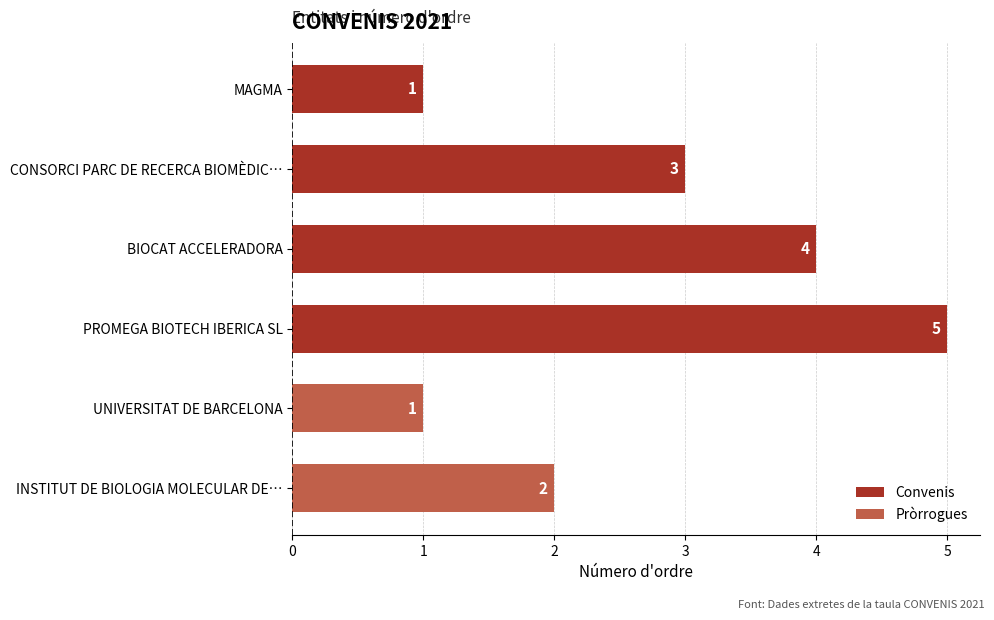

Between UNIVERSITAT DE BARCELONA and CONSORCI PARC DE RECERCA BIOMÈDIC…, which is larger?

CONSORCI PARC DE RECERCA BIOMÈDIC…